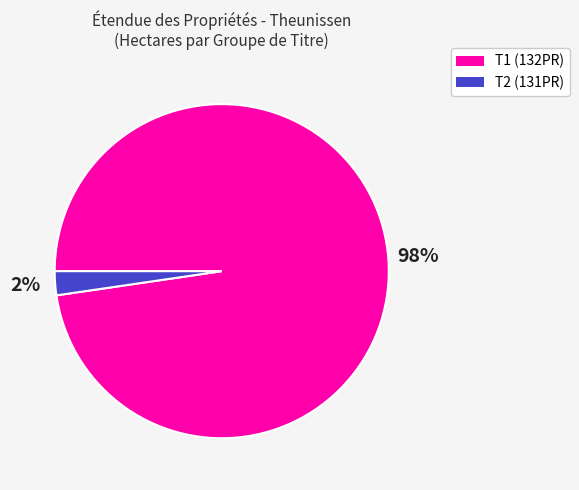

Is it true that T1 (132PR) is 98% of the pie?

True